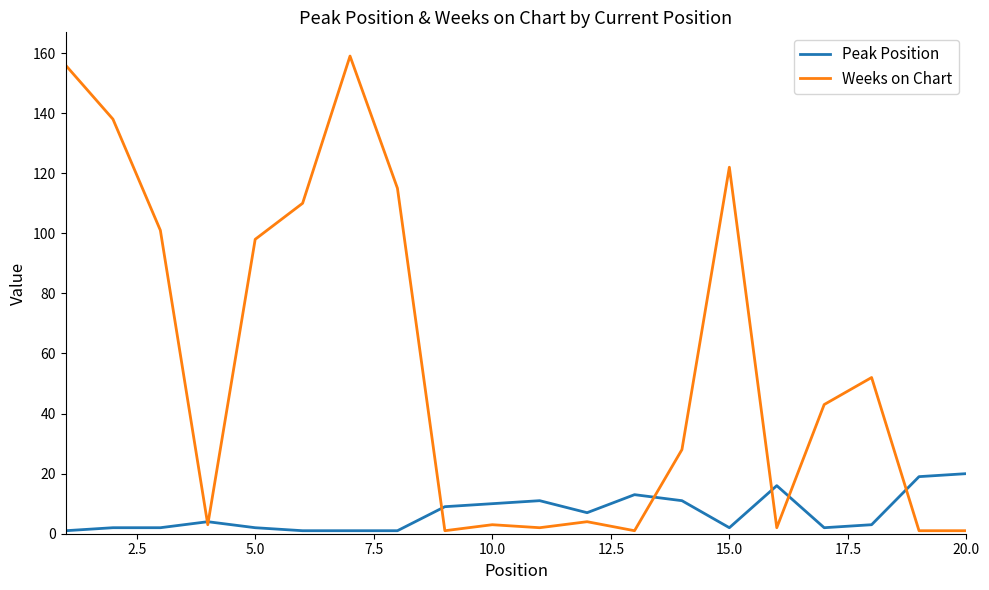

What is the minimum value for Weeks on Chart?

1